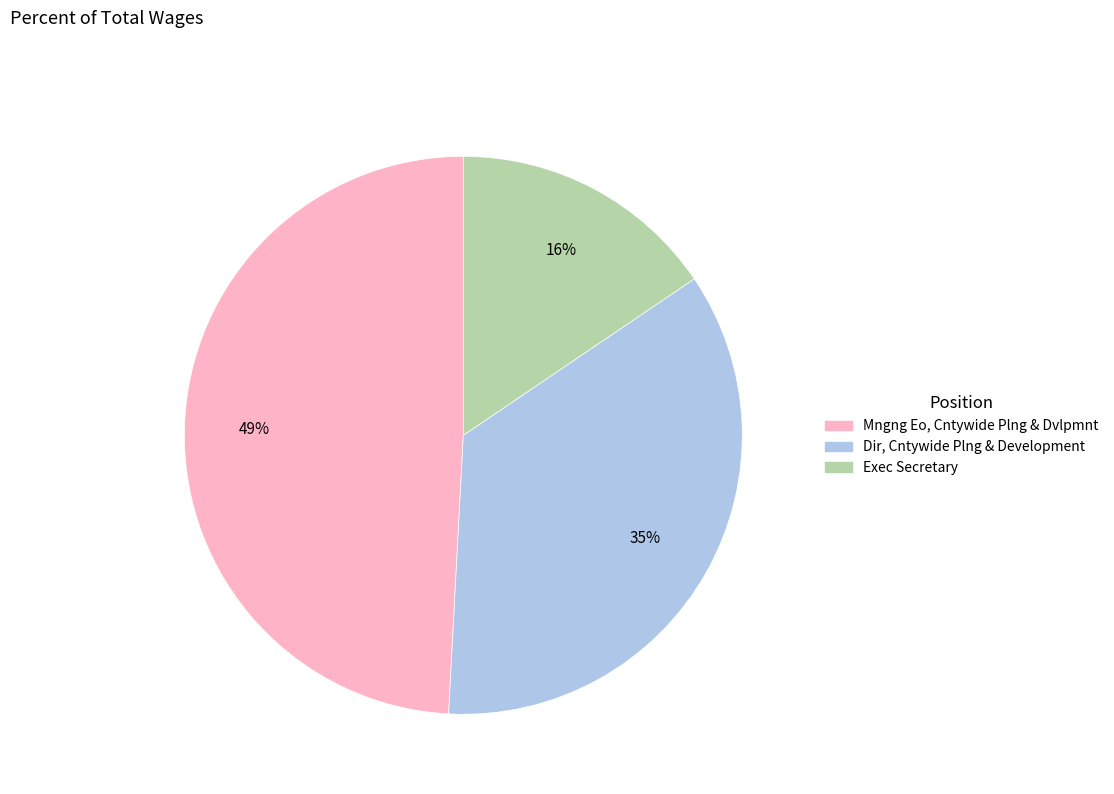

The Dir, Cntywide Plng & Development slice represents 21% of the pie. True or false?

False